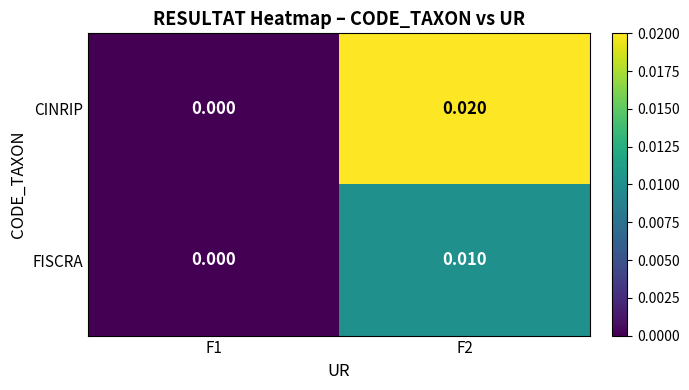

List the series in order of their peak value, highest first.

CINRIP, FISCRA